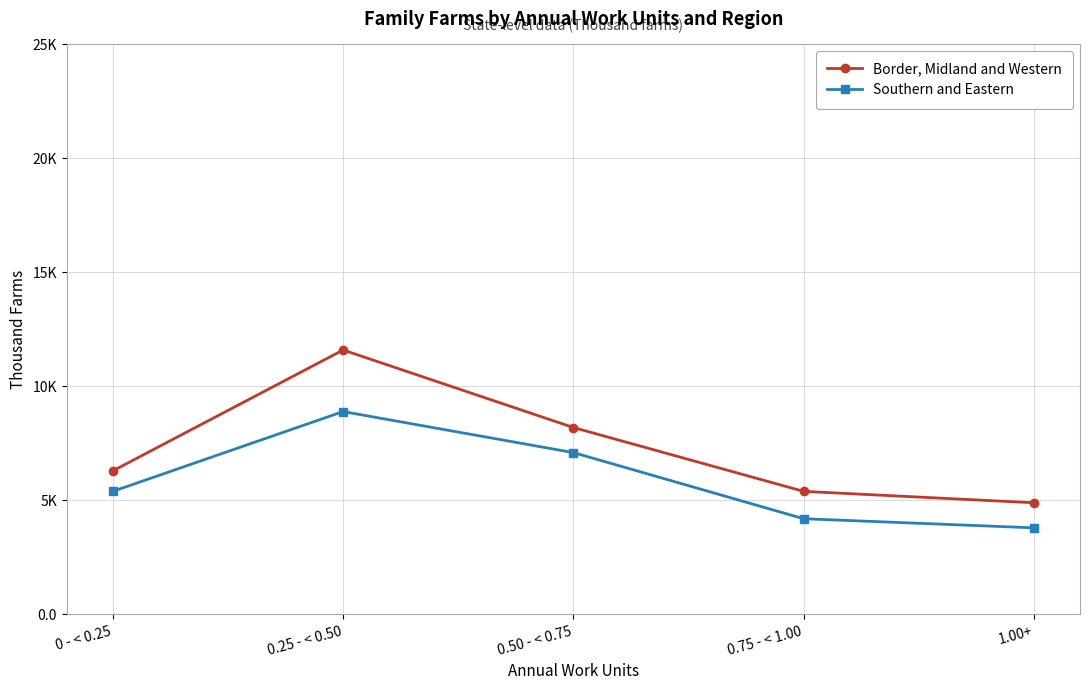

True or false: Border, Midland and Western and Southern and Eastern cross at least once.

False